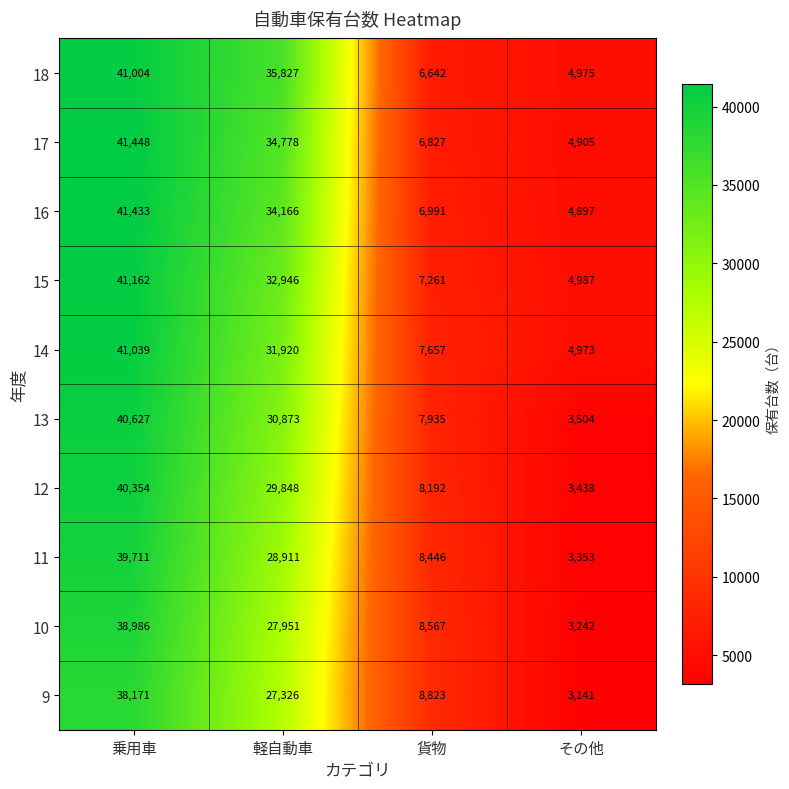

Which series has the largest range (max minus min)?

13